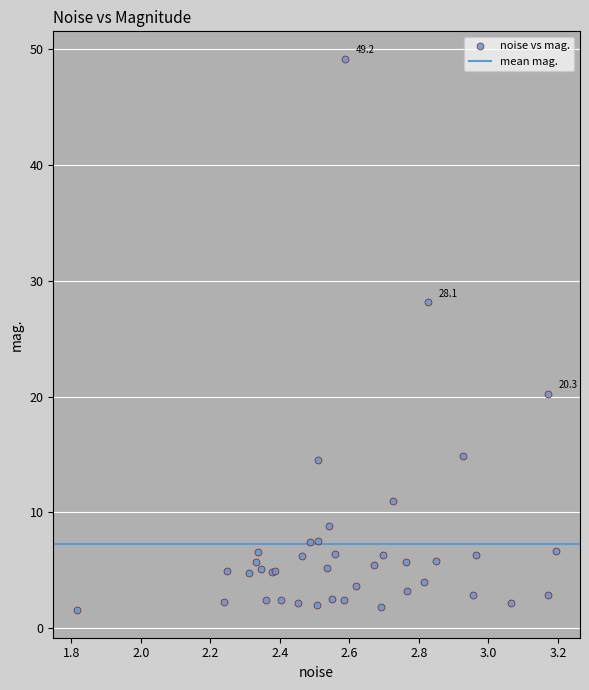

What Y value in the scatter plot is closest to 25?

28.1